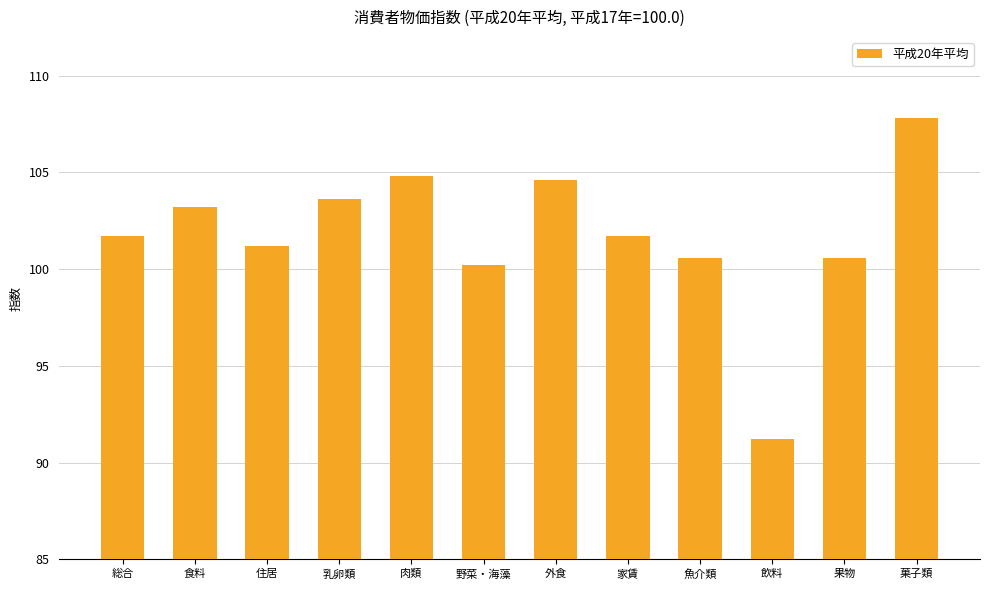

What is the difference between the maximum and second lowest values?

7.6